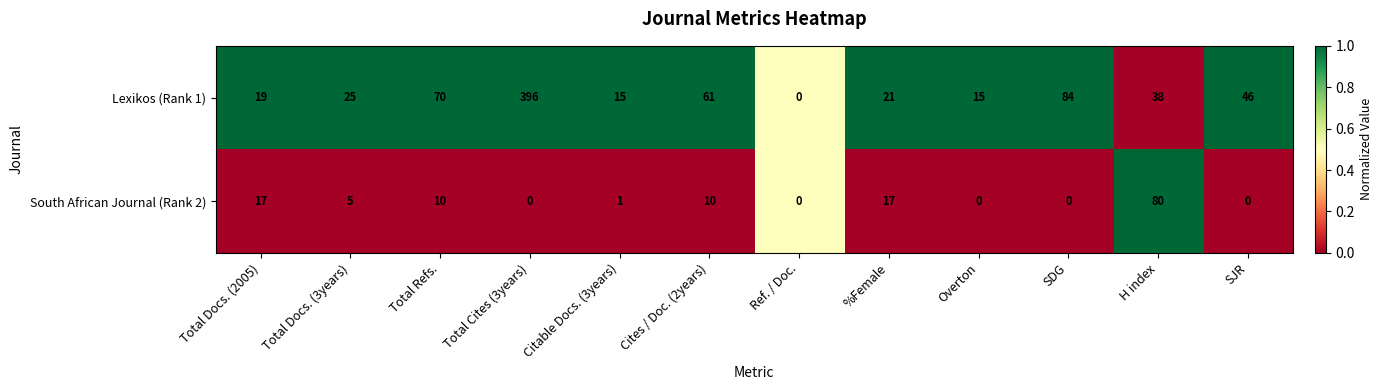

Rank the series by their average value, from lowest to highest.

South African Journal (Rank 2), Lexikos (Rank 1)